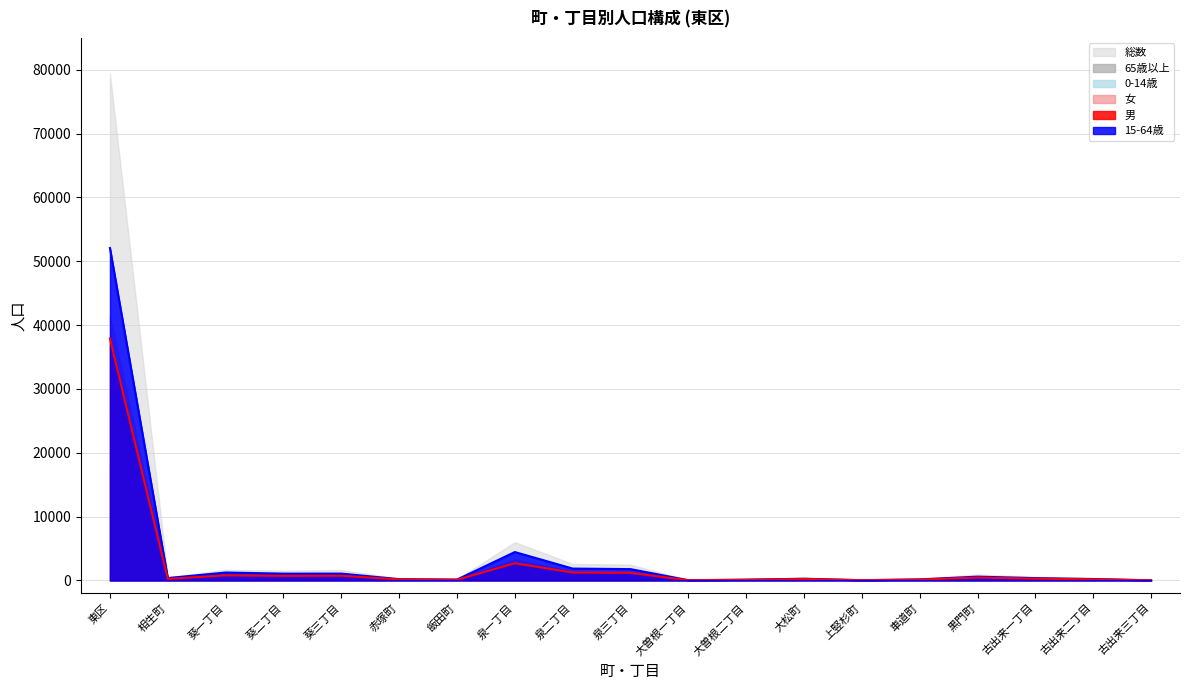

The value of 15-64歳 at 泉二丁目 is 2830. True or false?

False